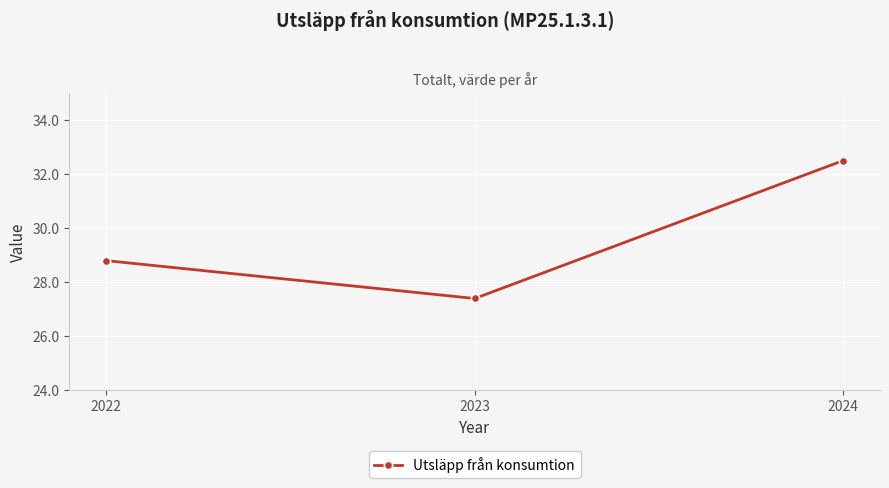

True or false: the data shows 27.4 at 2023.

True